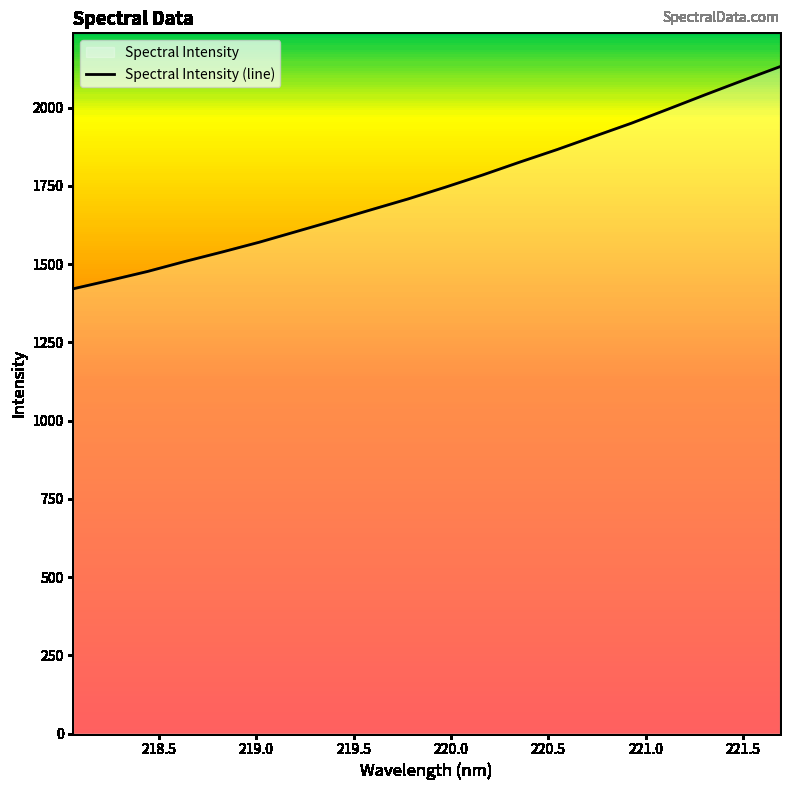

What is the smallest value displayed?

1421.0